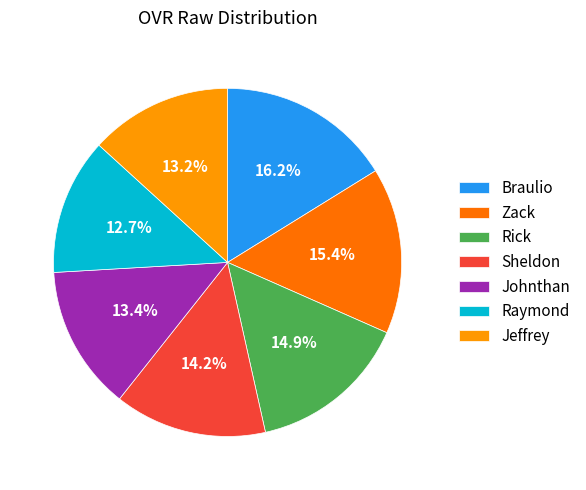

How many segments does this pie chart have?

7